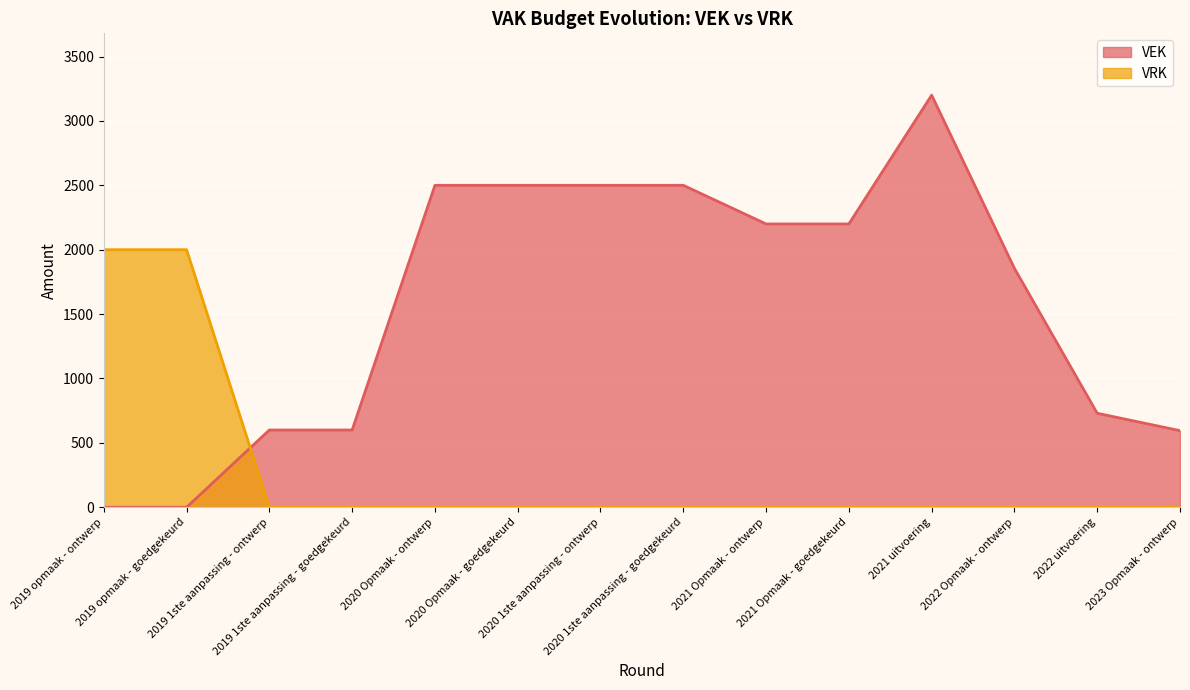

Reading left to right, transcribe all the data shown in this chart.

VEK: 0	0	600	600	2500	2500	2500	2500	2200	2200	3200	1855	730	595
VRK: 2000	2000	0	0	0	0	0	0	0	0	0	0	0	0